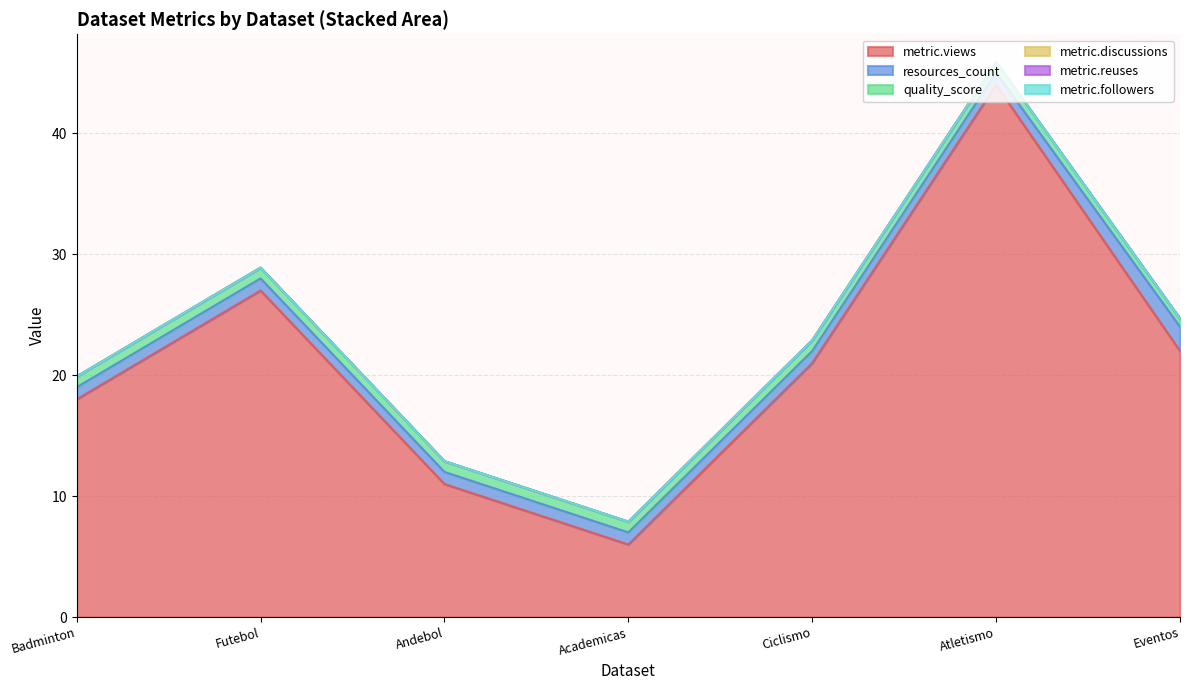

What is the difference between the maximum and minimum values in the quality_score series?

0.2